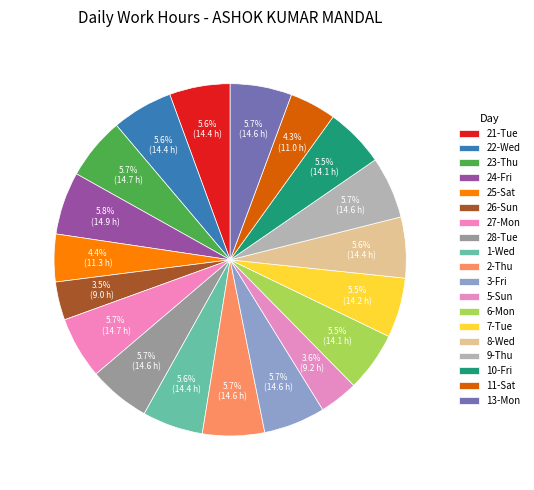

To the nearest percent, what percentage of the pie is 2-Thu?

6%